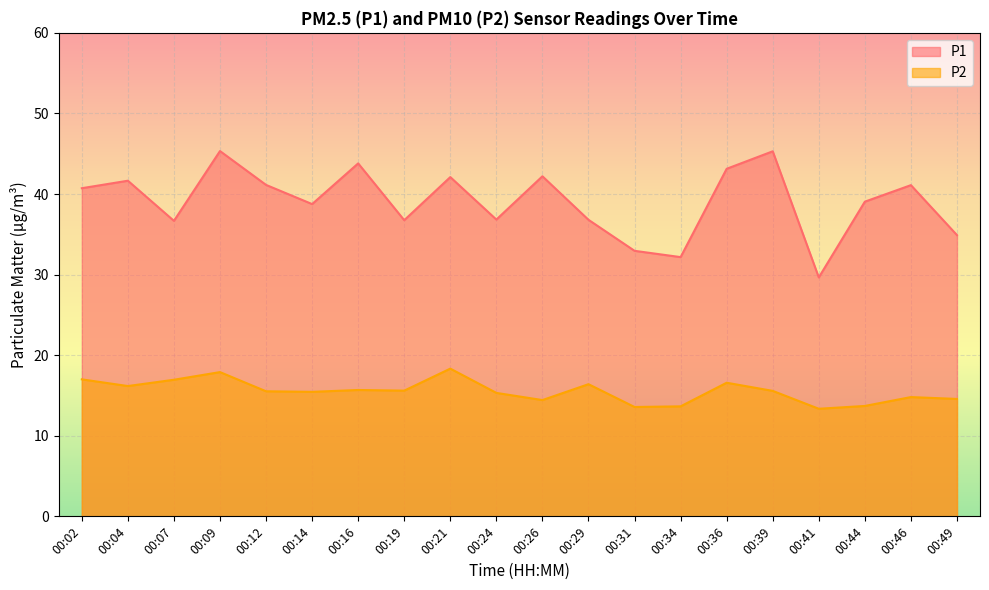

What is the lowest value of the P2 series?

13.3